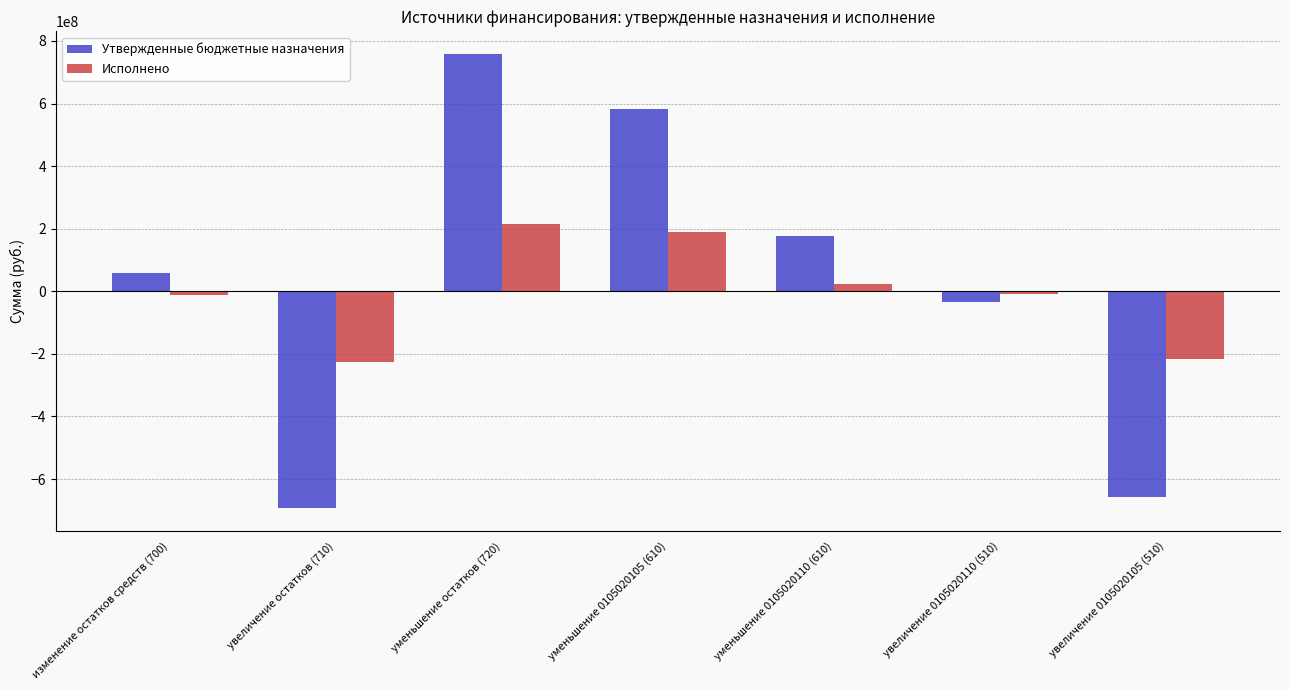

What is the sum of all Исполнено values?

-35538118.2